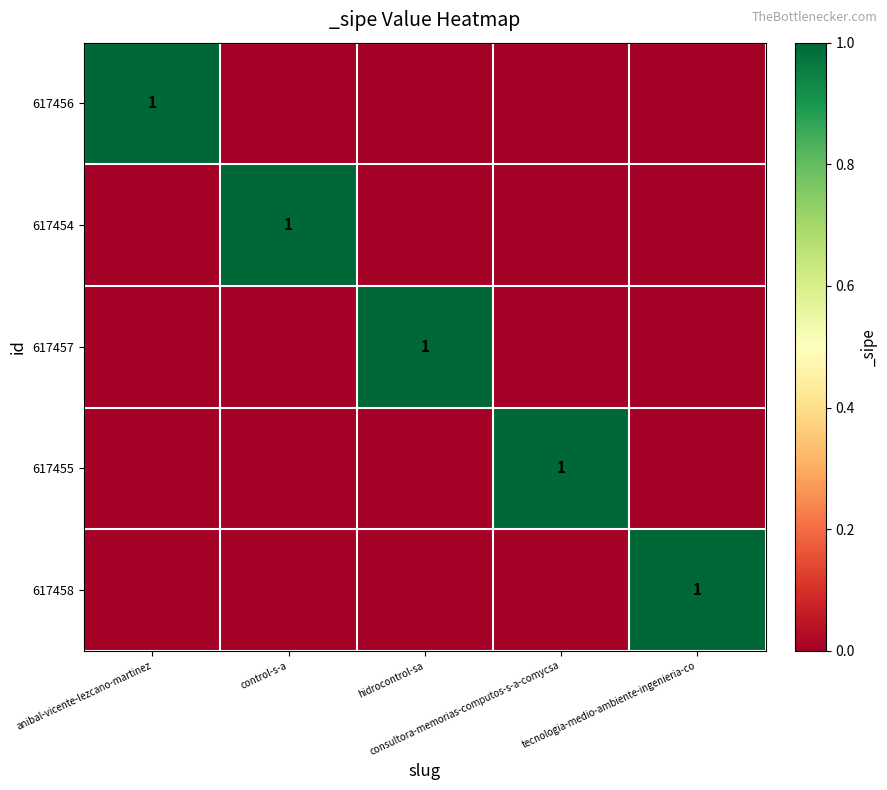

Which has a higher value, anibal-vicente-lezcano-martinez or control-s-a?

anibal-vicente-lezcano-martinez